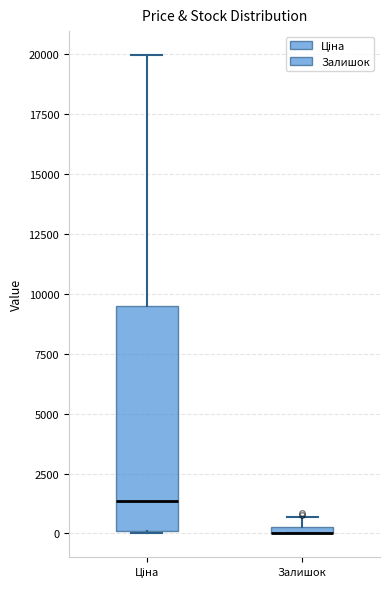

Where is the upper edge of the box for Залишок on the y-axis? The values are not printed on the chart, so give them approximately, as read against the axis.

500